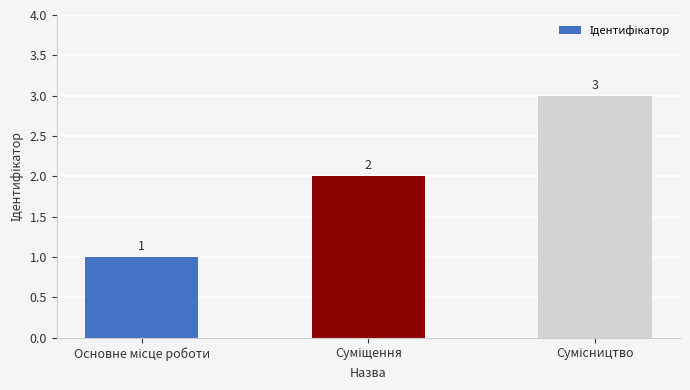

What is the difference between the maximum and minimum values?

2